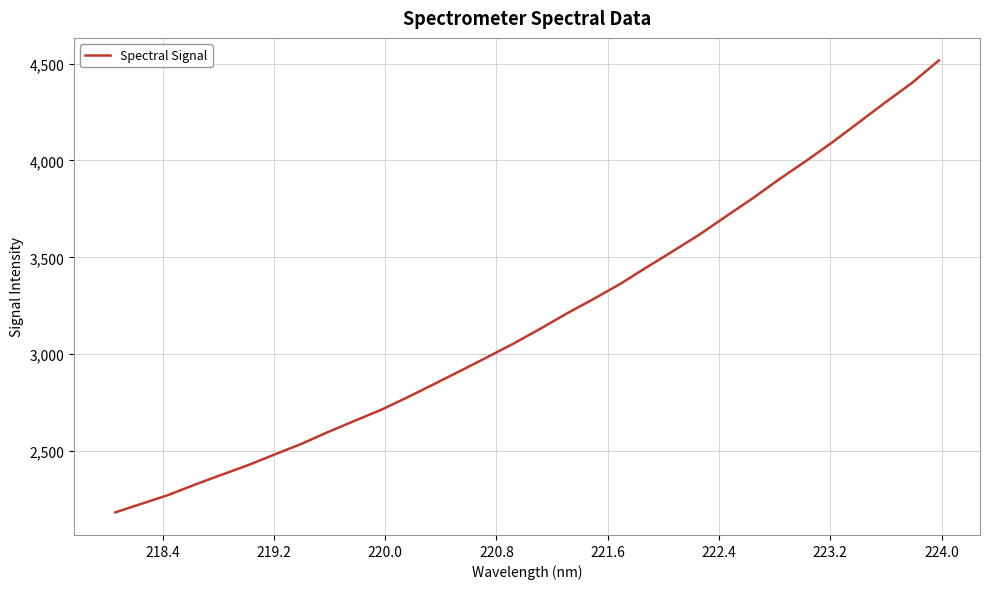

What is the smallest value displayed?

2182.8